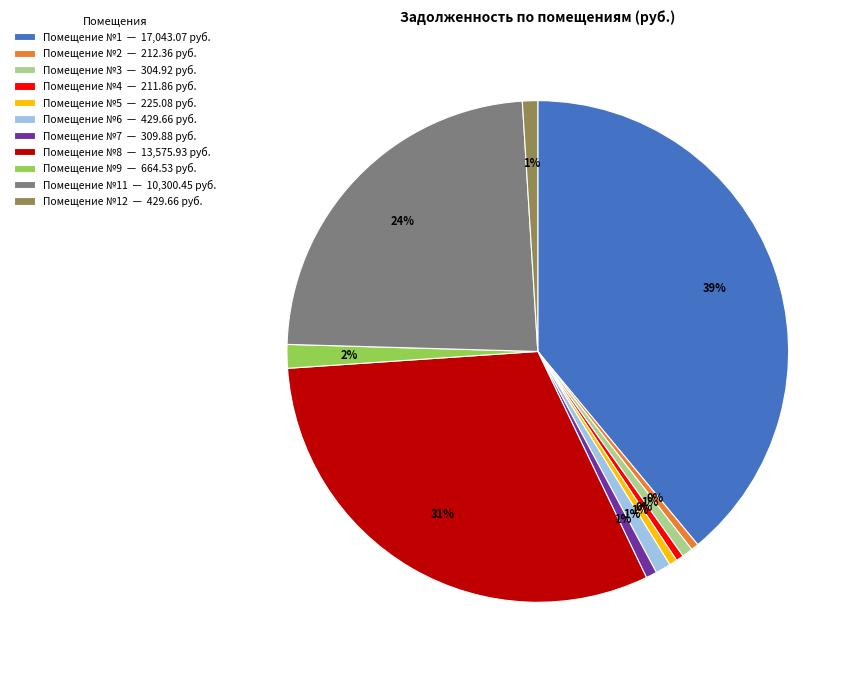

To the nearest percent, what is the average slice percentage?

9%